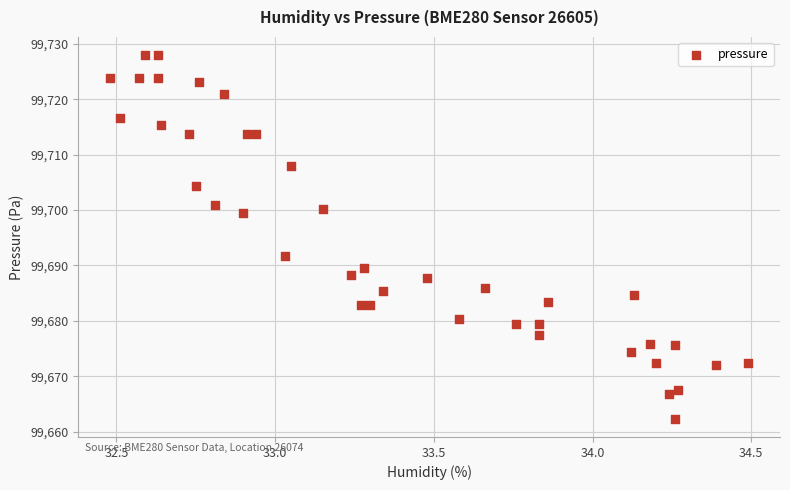

What Y value in the scatter plot is closest to 99695?

99691.7